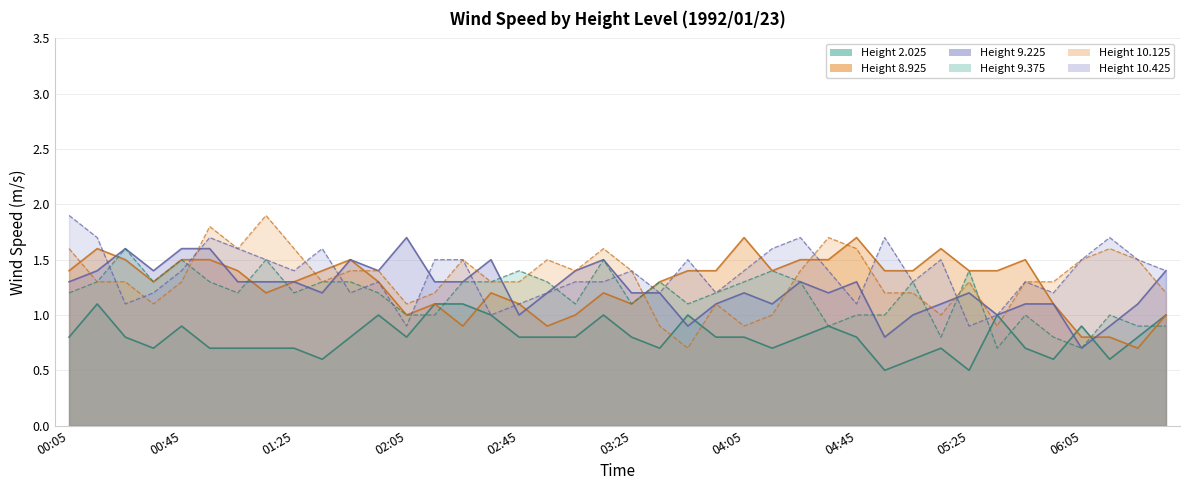

Which category has the highest value across all series?

1992/01/23 01:15